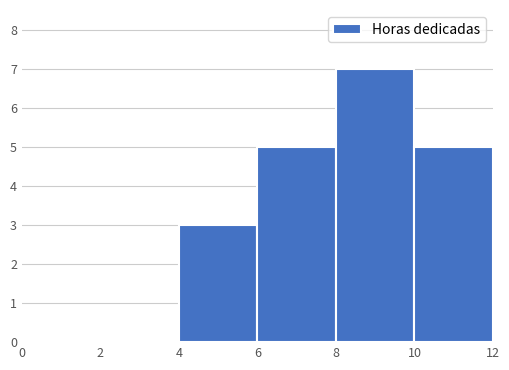

Reading left to right, list every bar in this chart as the range it spans on the x-axis followed by its height. The values are not printed on the chart, so give them approximately, as read against the axis.

0 to 2: 0
2 to 4: 0
4 to 6: 3
6 to 8: 5
8 to 10: 7
10 to 12: 5